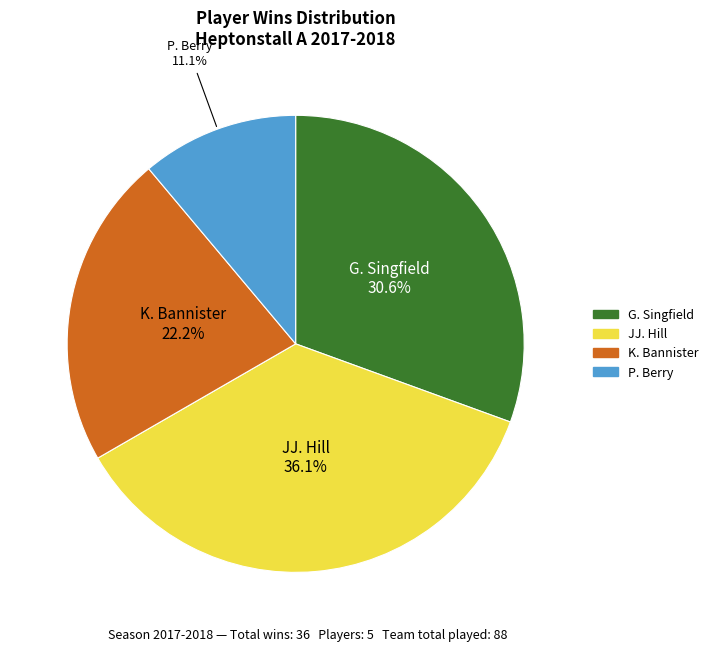

Is there a majority slice in this chart?

No